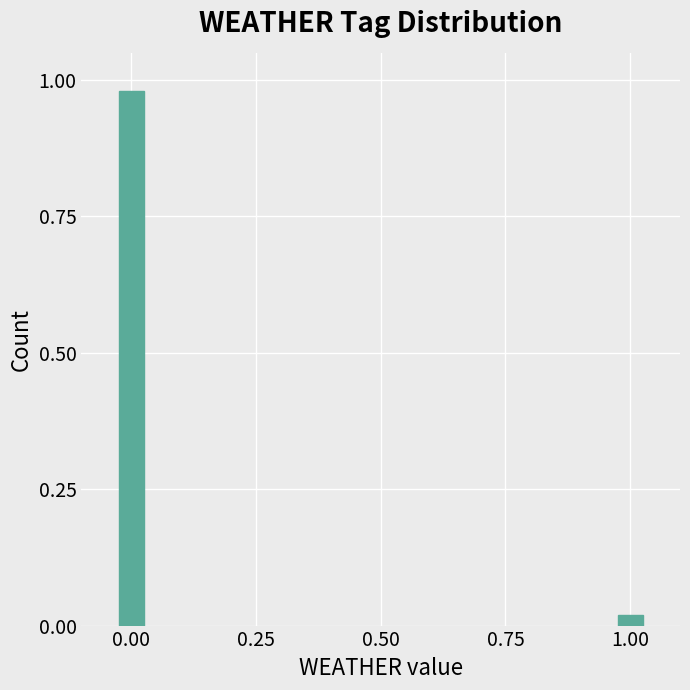

What position from the right is 0.00?

2